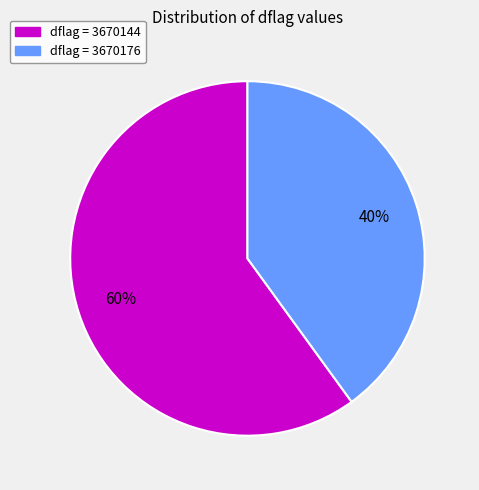

To the nearest percent, what is the difference between the largest and smallest slice percentages?

20%